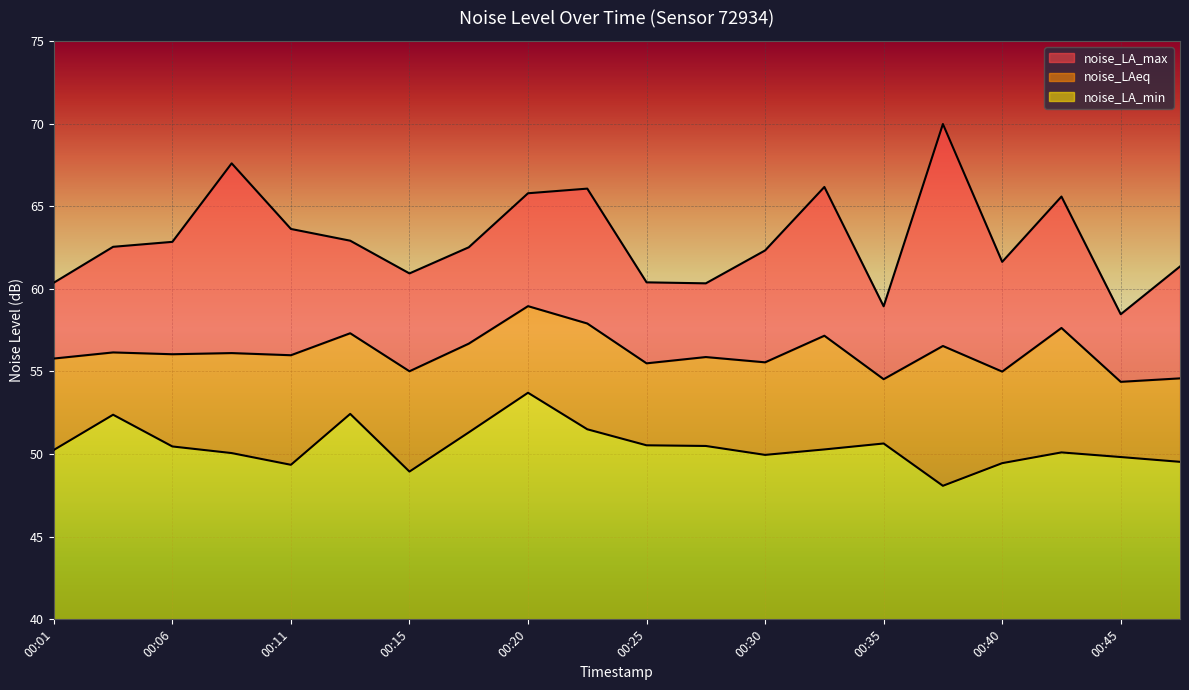

How many values in the noise_LAeq series exceed 56?

10